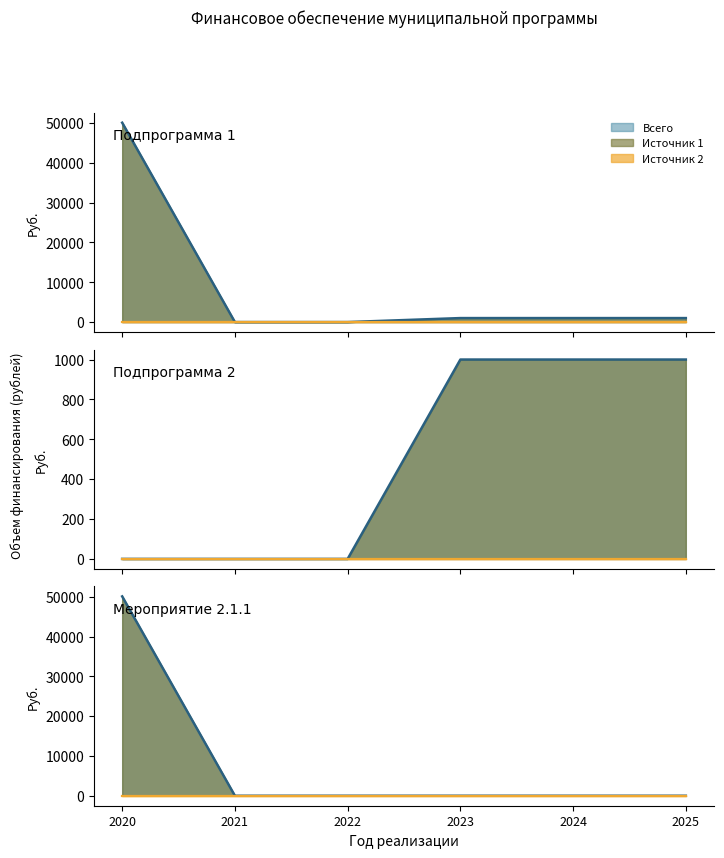

Which has a higher value, 2025 or 2023?

2025